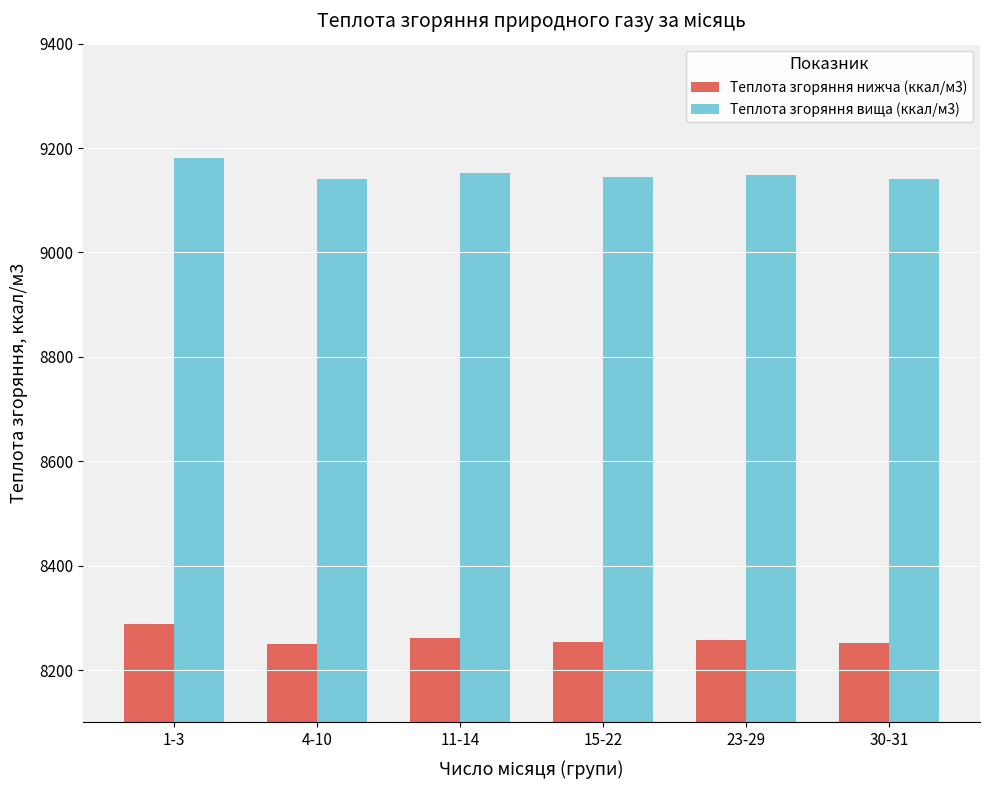

What is the difference between the Теплота згоряння нижча (ккал/м3) values at 30-31 and 1-3?

35.8